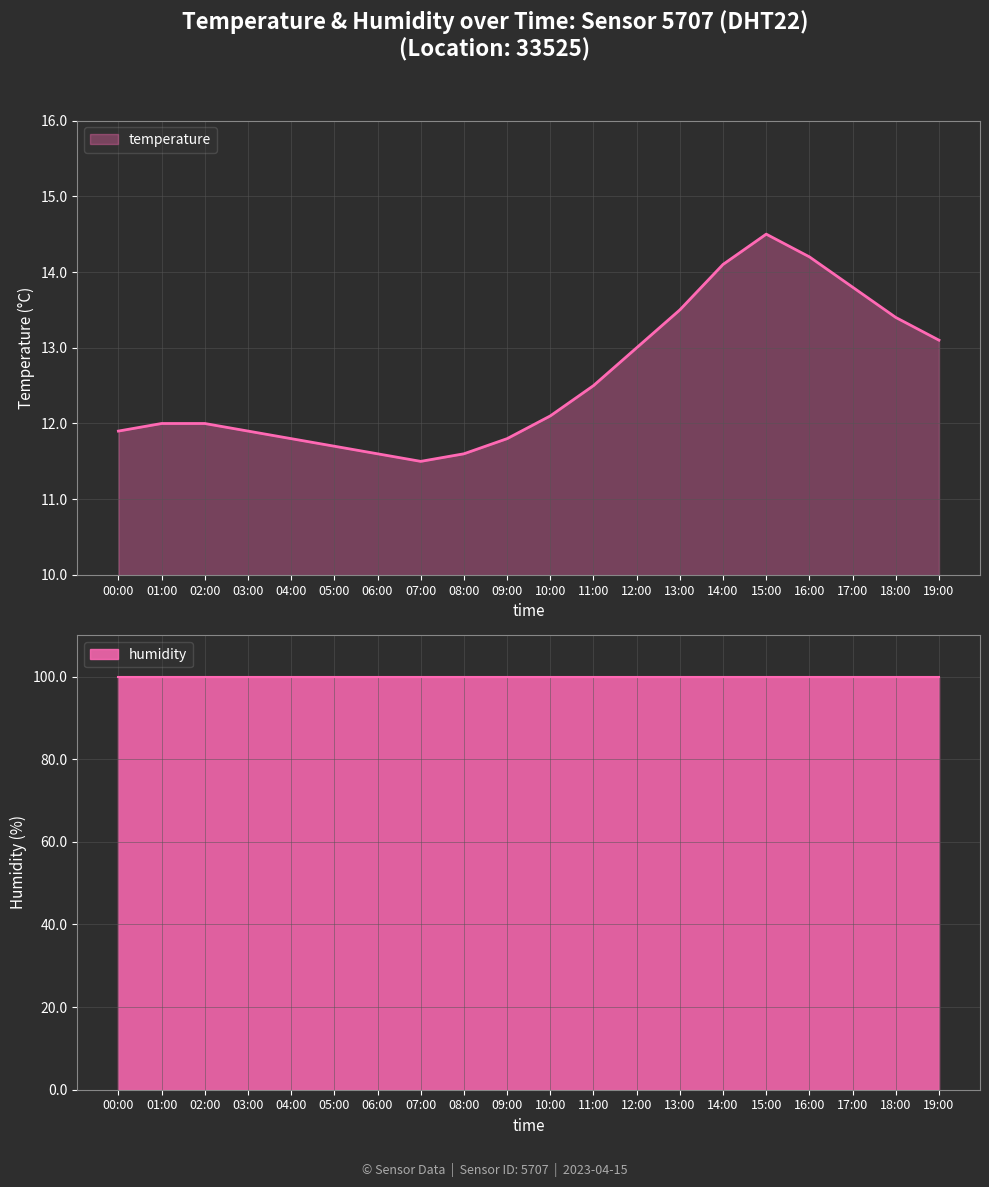

At which category does the data reach its first local peak?

15:00